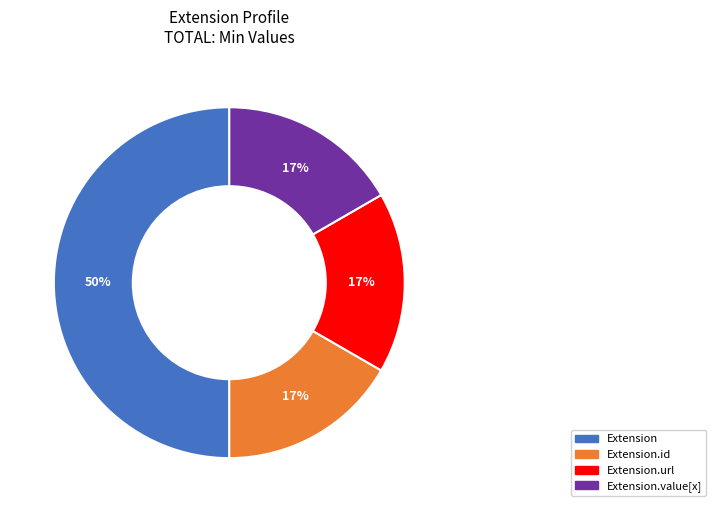

To the nearest percent, what is the average slice percentage?

25%